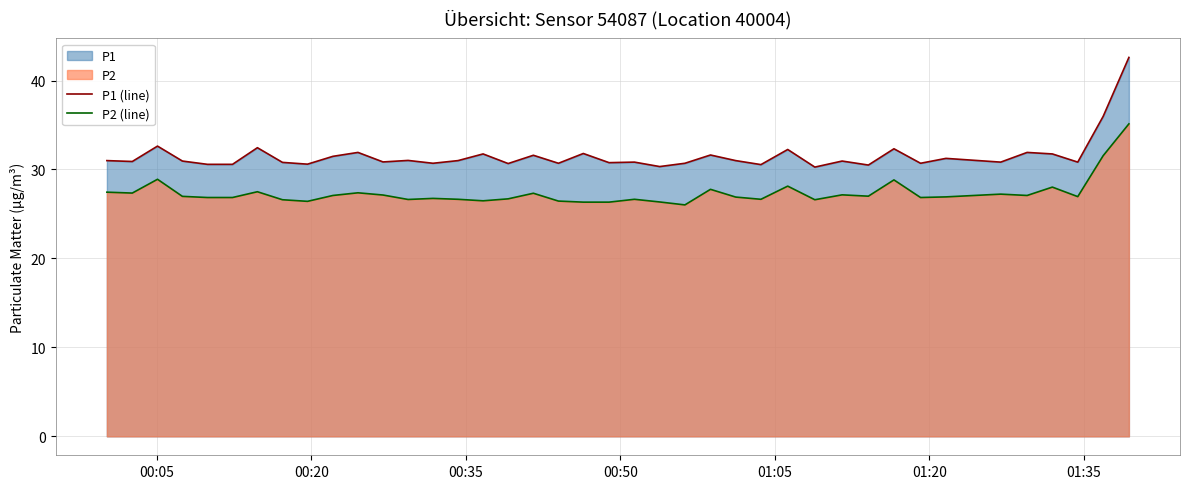

True or false: P1 (line) and P2 (line) intersect in this chart.

False